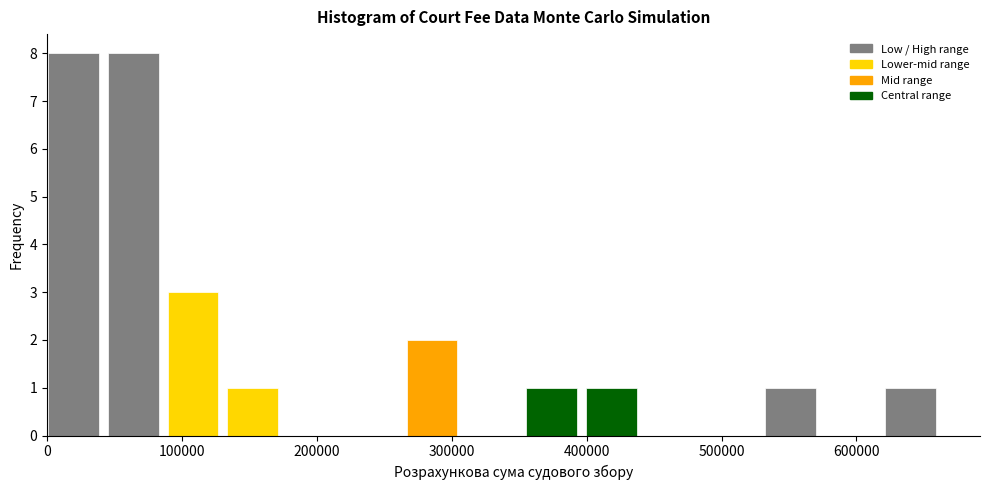

What is the height of the bar covering 130000 to 180000 on the x-axis? Neither the bar edges nor the heights are printed on the chart, so give them approximately, as read against the axes.

1